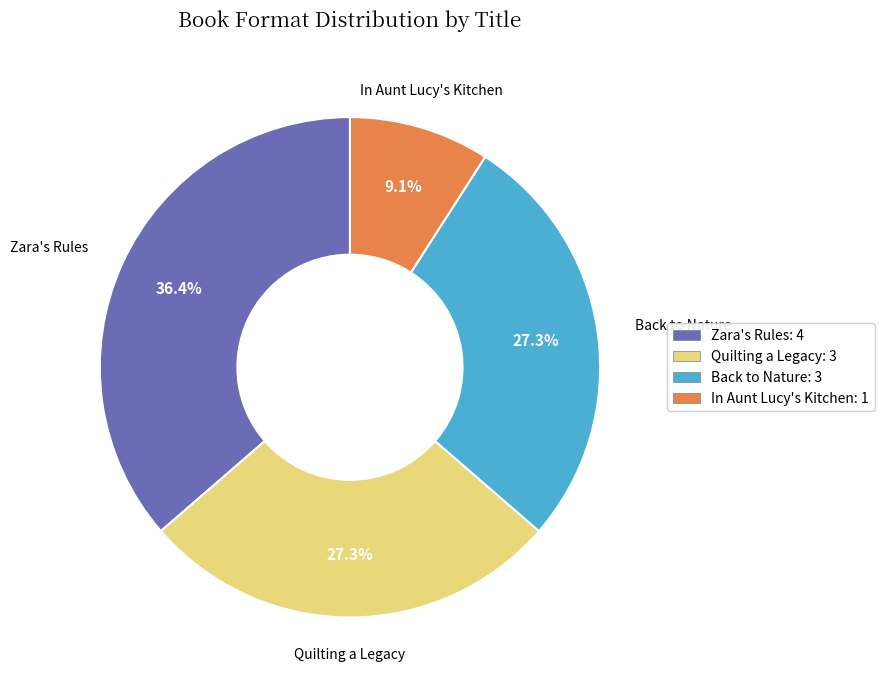

How many slices are in this pie chart?

4